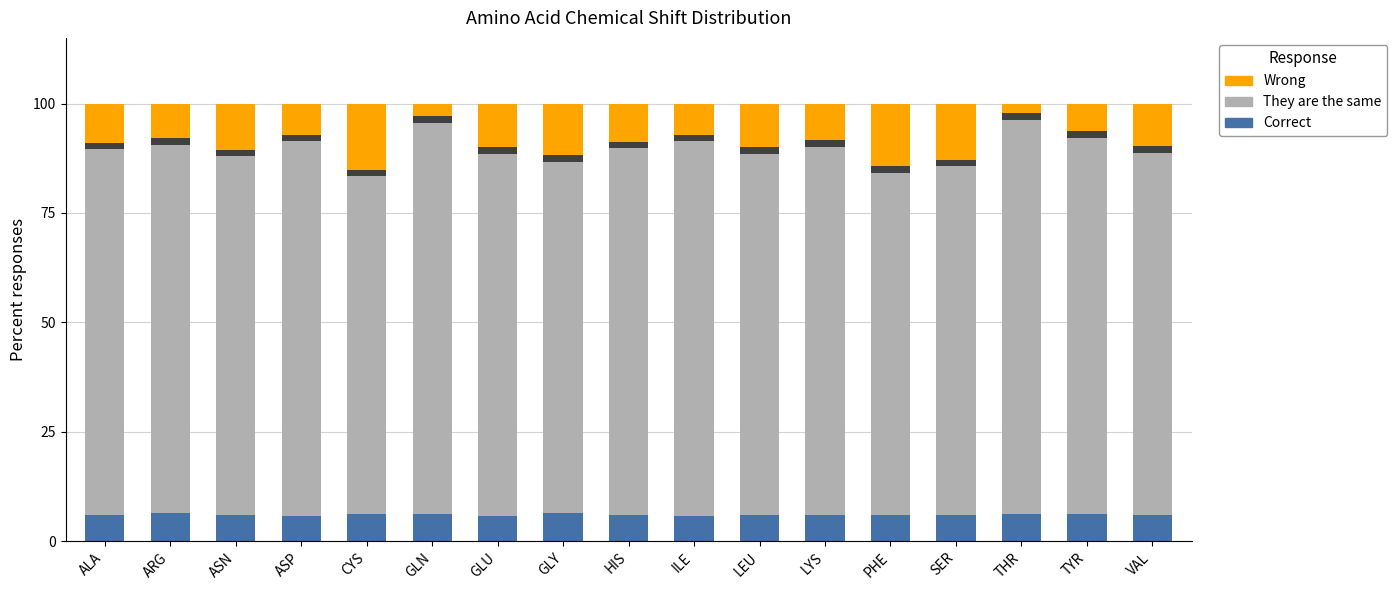

Between ASN and GLN, which series saw the biggest shift?

Wrong